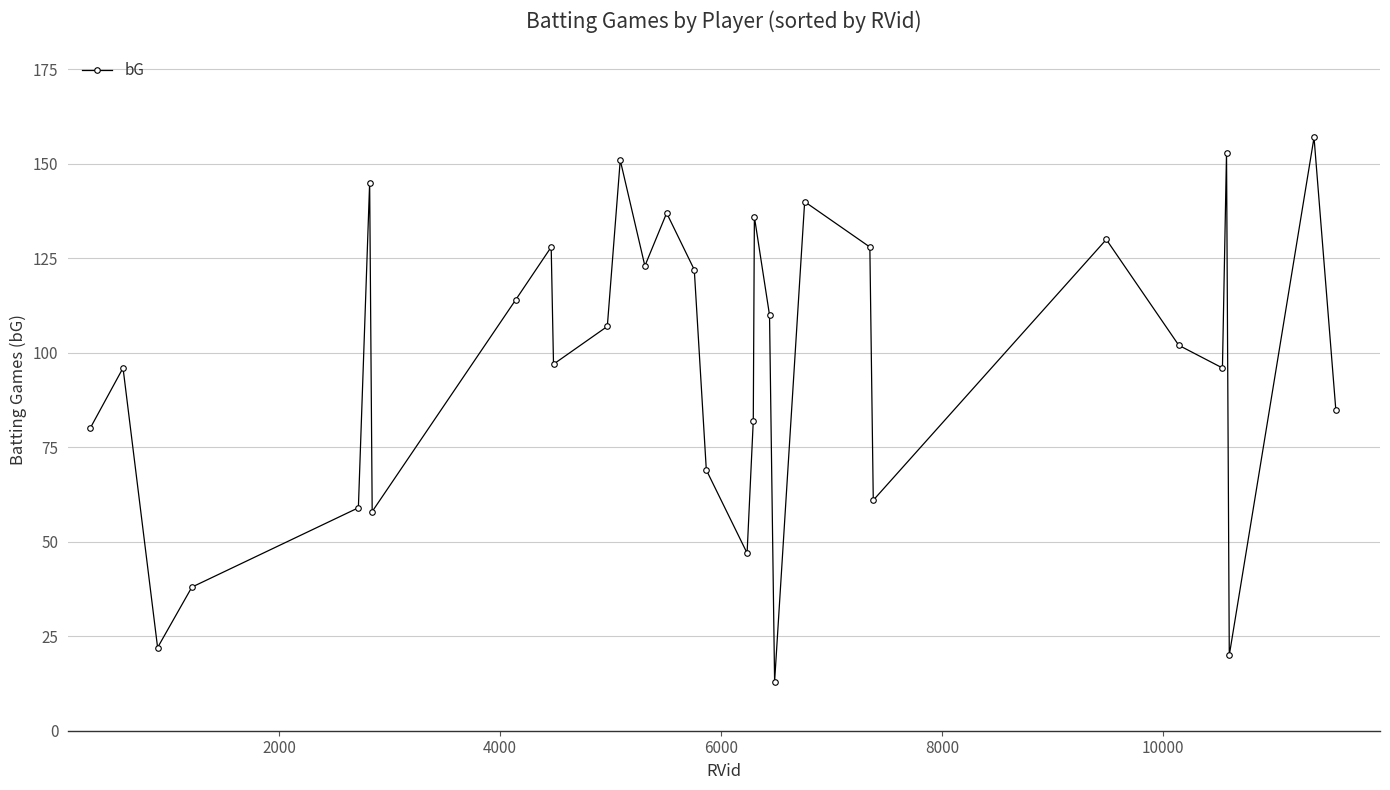

What is the minimum value shown in the chart?

13